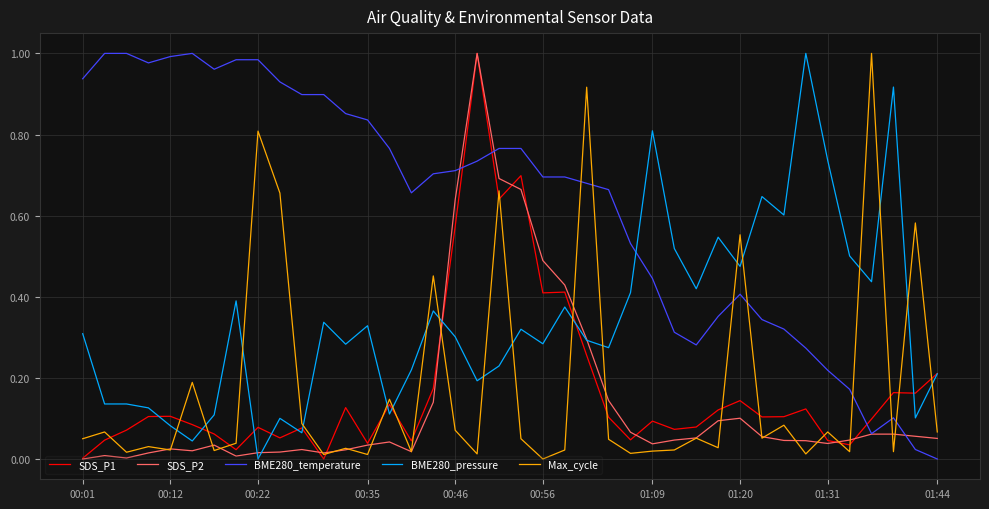

Which series has the largest total across all categories?

BME280_temperature